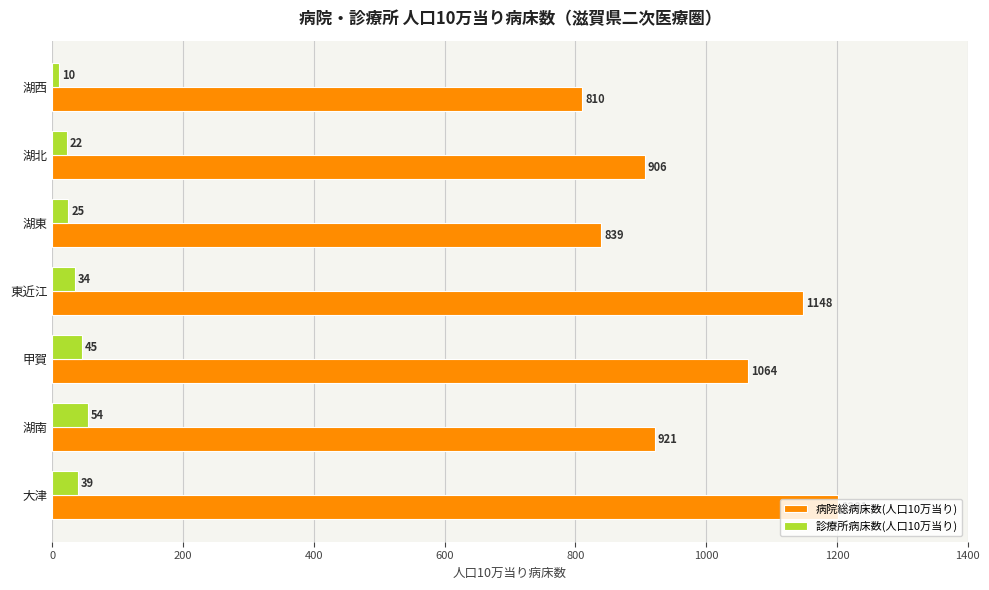

Is it true that 病院総病床数(人口10万当り) equals 413.1 at 湖南?

False